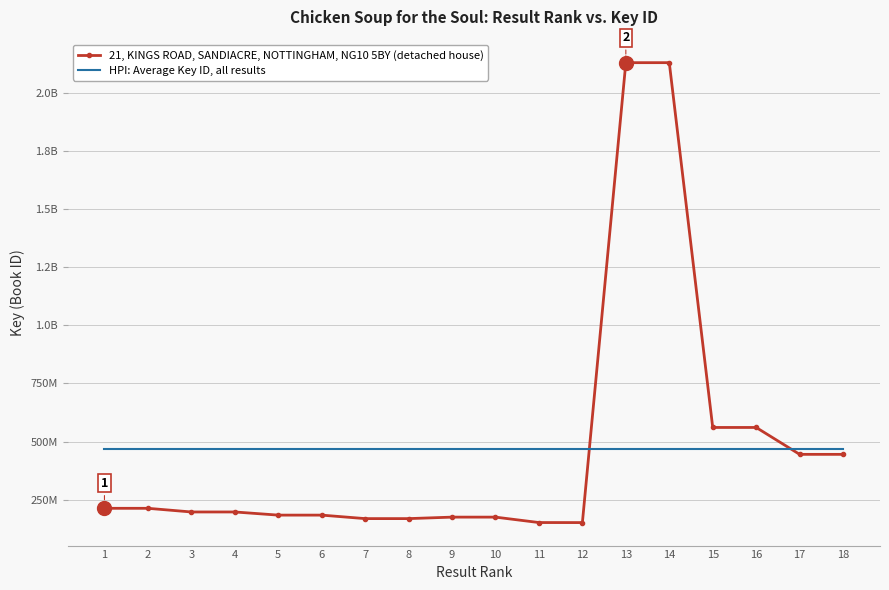

What is the spread (max minus min) of values at 9?

294324960.1